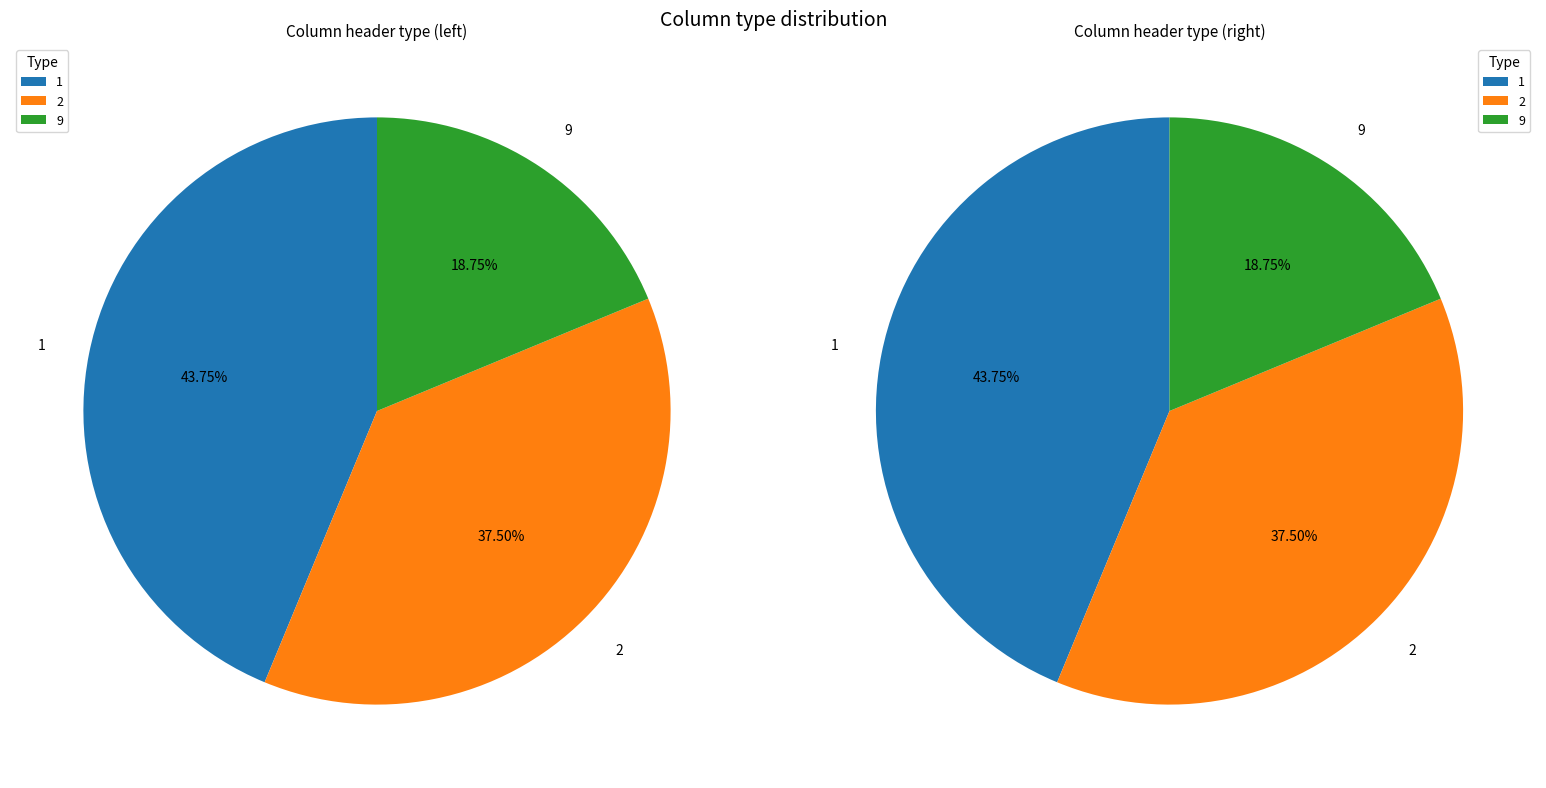

Is it true that Colonia is 14% of the pie?

False